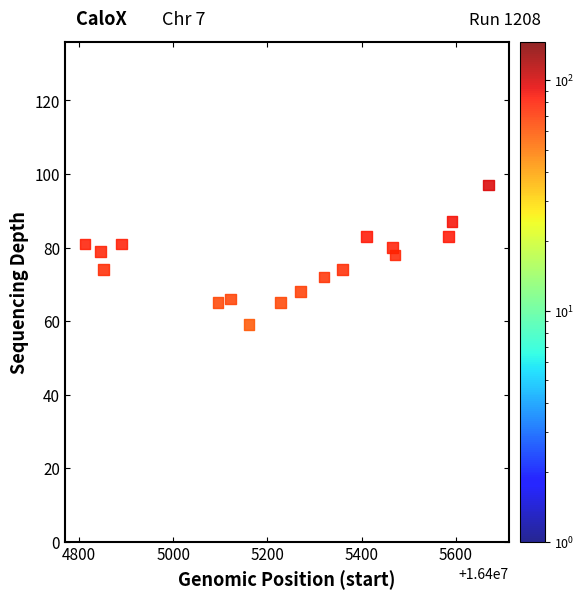

What is the range of X values (max minus min)?

857